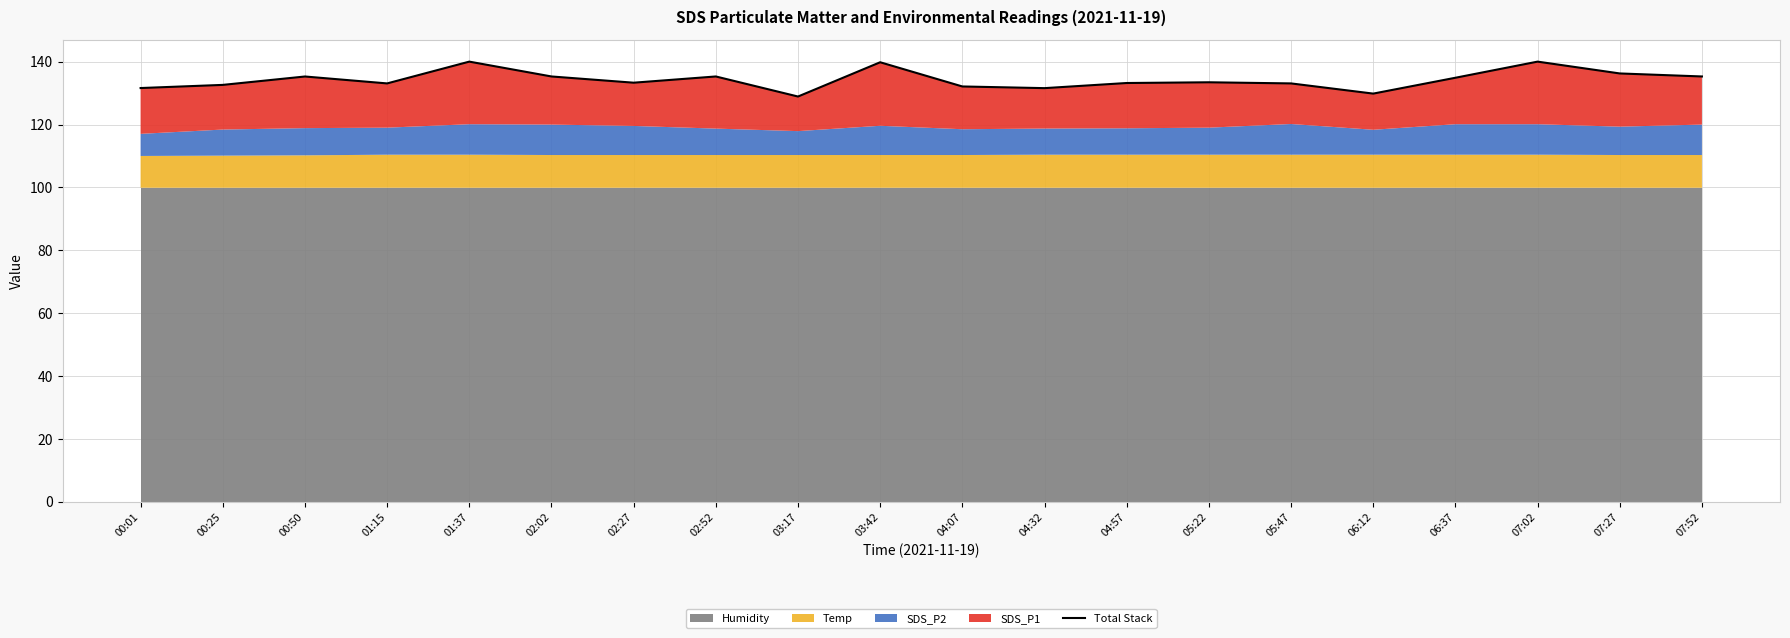

What is the sum of all values?

2684.7